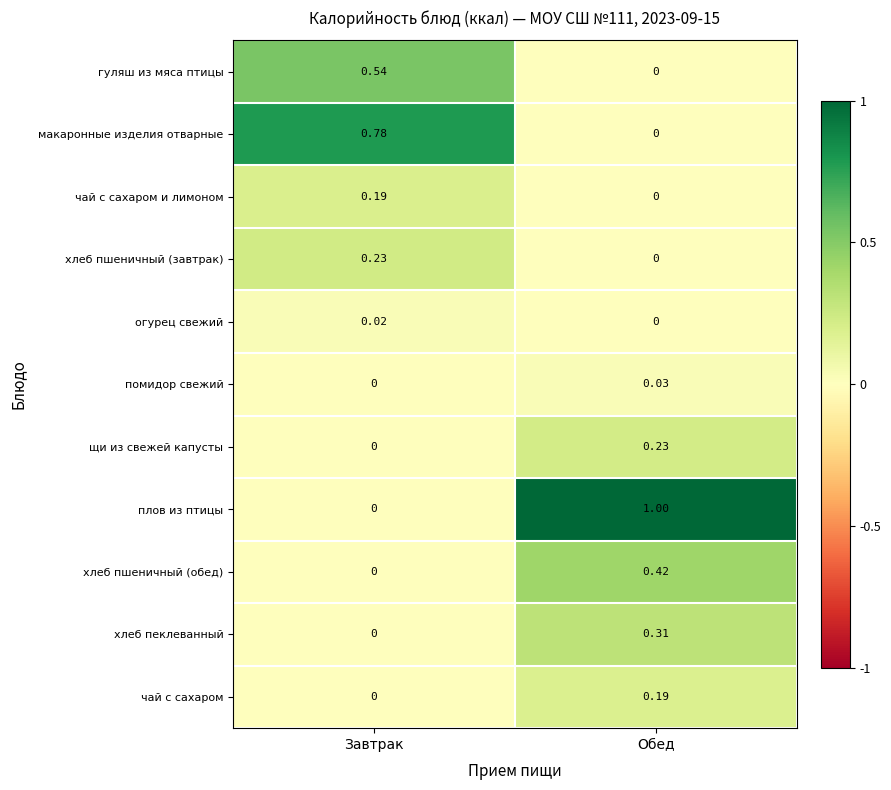

Which category has the lowest value in the огурец свежий series?

Обед